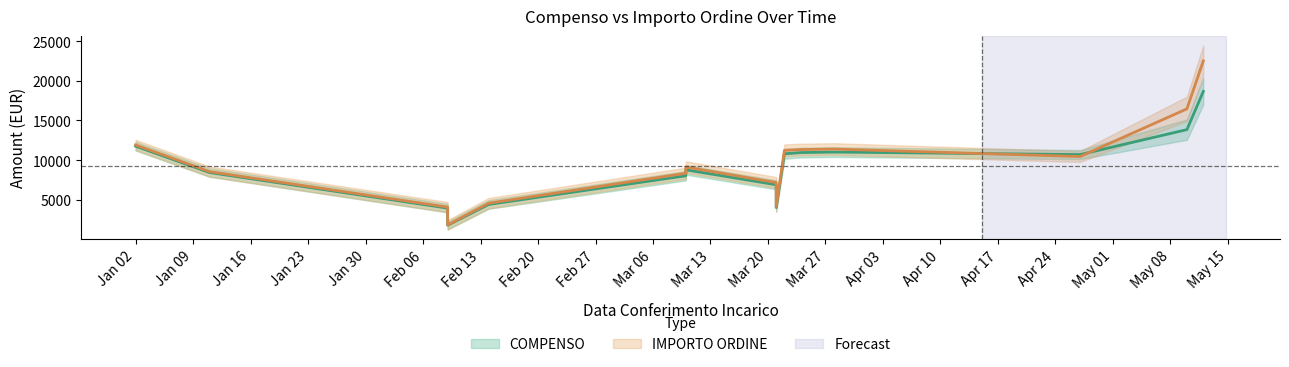

What is the spread (max minus min) of values at 2023-03-10?

502.4